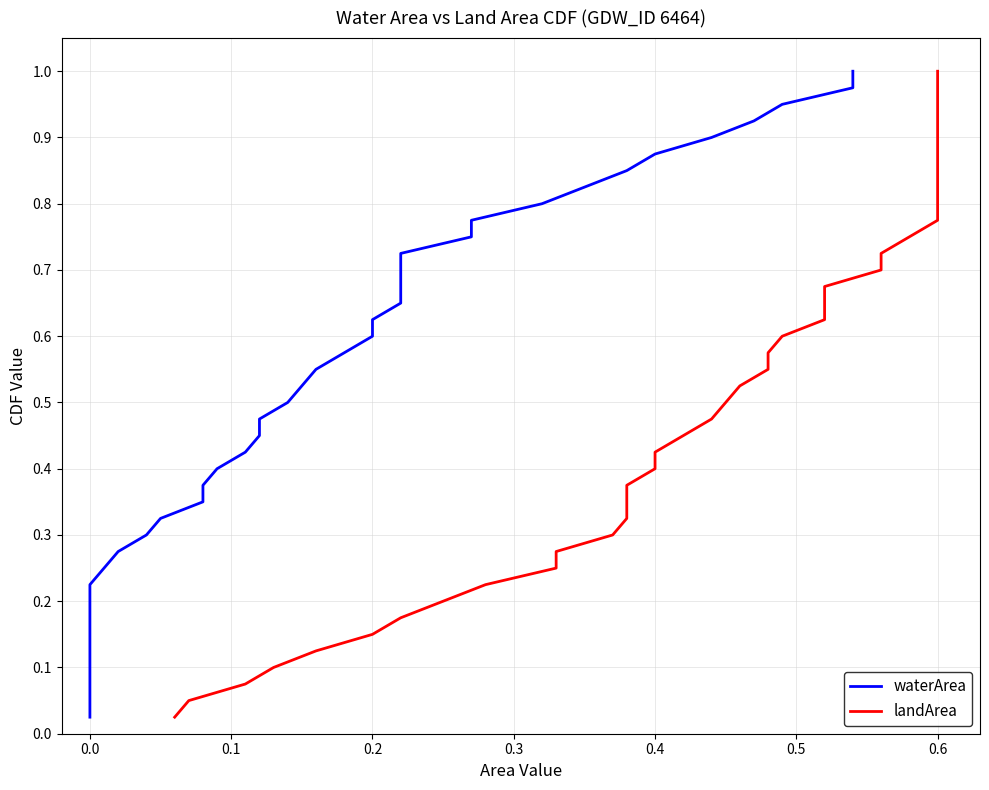

Which series has the largest range (max minus min)?

waterArea